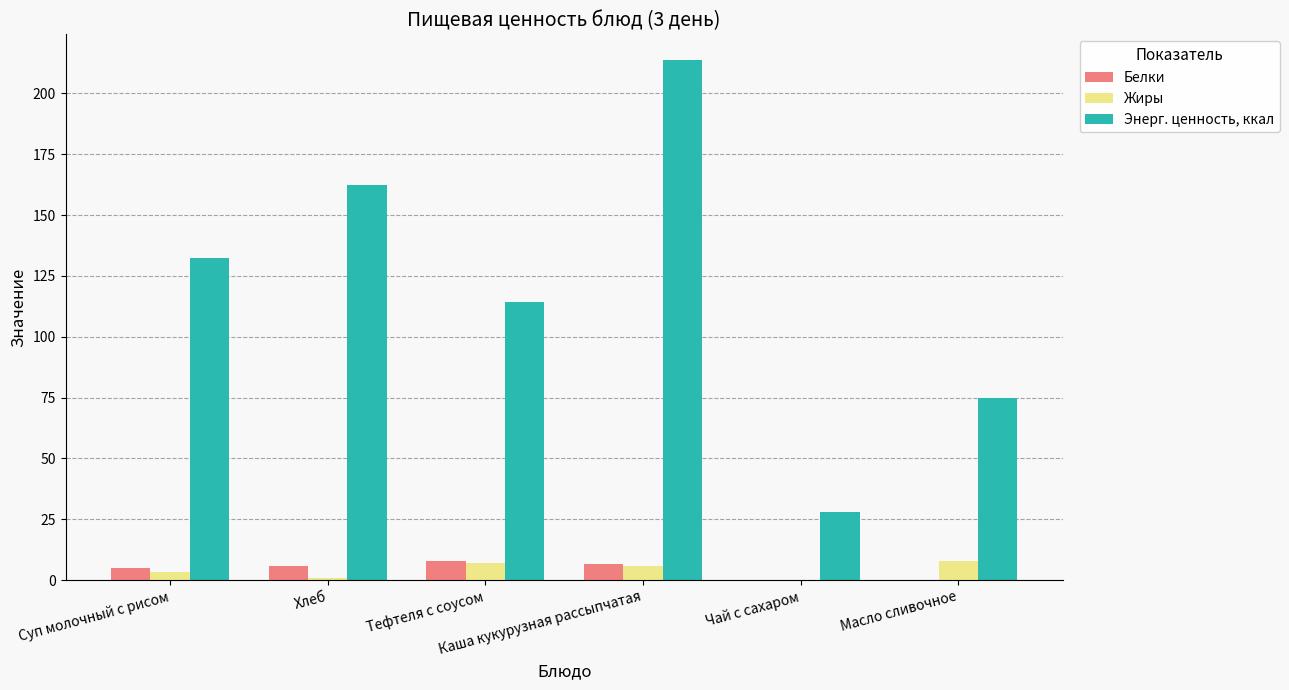

What is the highest value of the Жиры series?

8.0